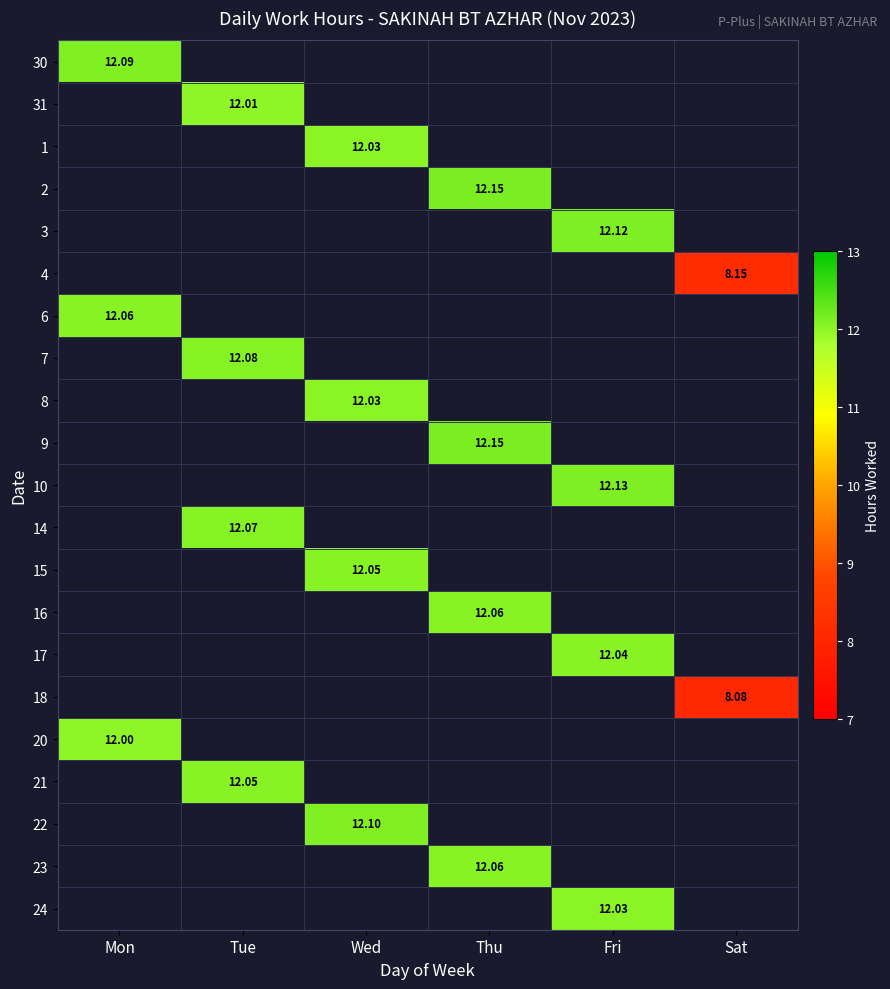

Is the value of 30 at Mon greater than the value of 18 at Sat?

Yes